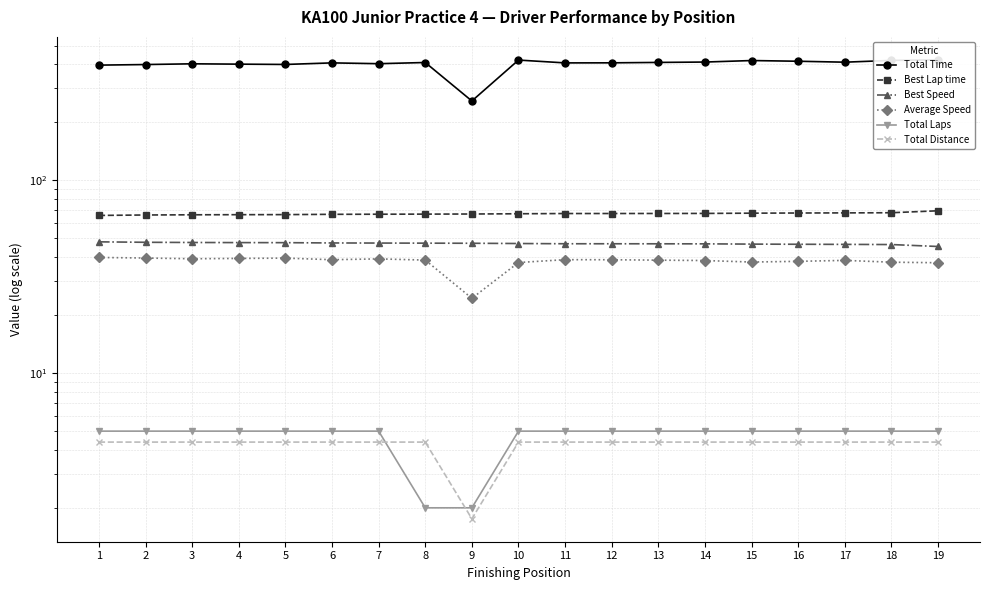

True or false: Best Speed and Total Distance cross at least once.

False